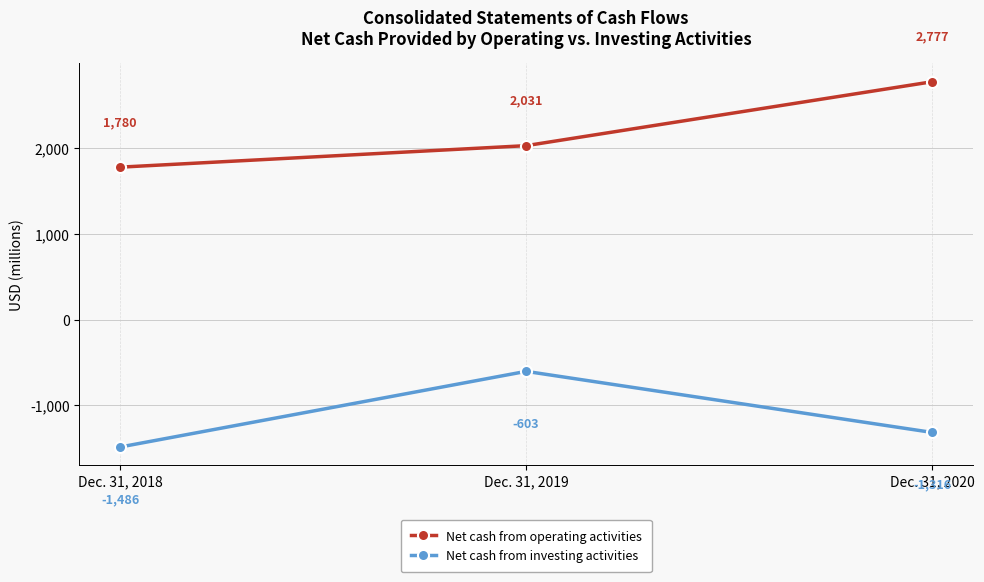

Reading left to right, transcribe all the data shown in this chart.

Net cash from operating activities: Dec. 31, 2018=1780	Dec. 31, 2019=2031	Dec. 31, 2020=2777
Net cash from investing activities: Dec. 31, 2018=-1486	Dec. 31, 2019=-603	Dec. 31, 2020=-1316